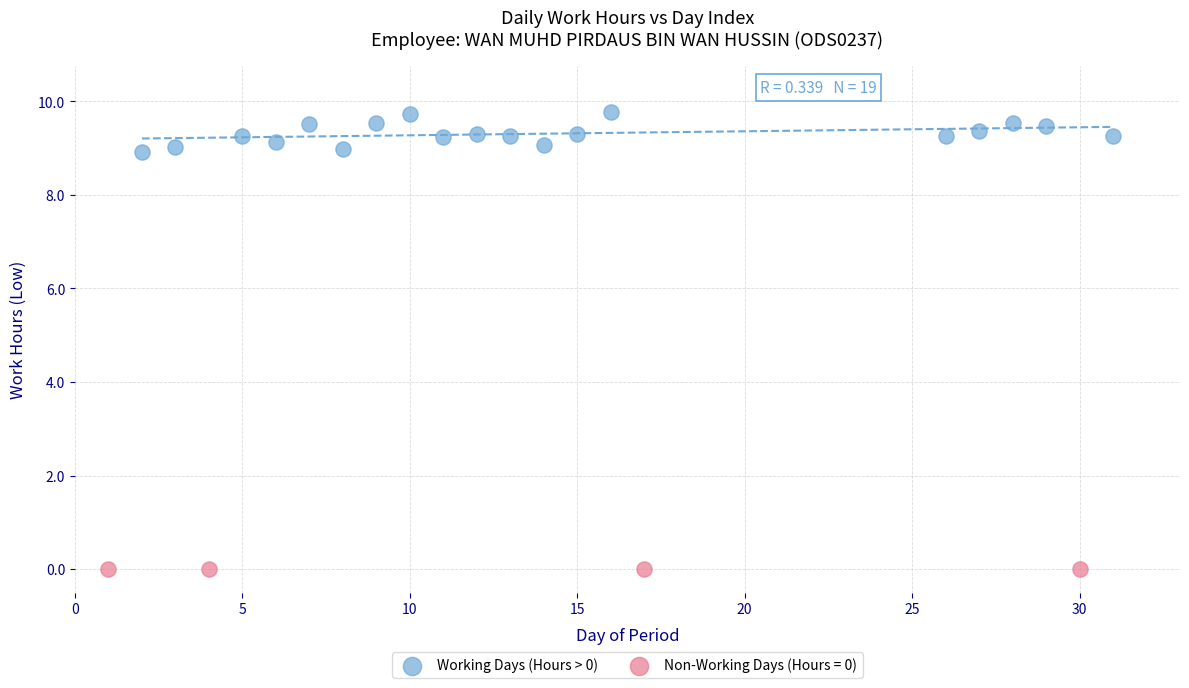

Which series reaches the minimum Y coordinate?

Non-Working Days (Hours = 0)